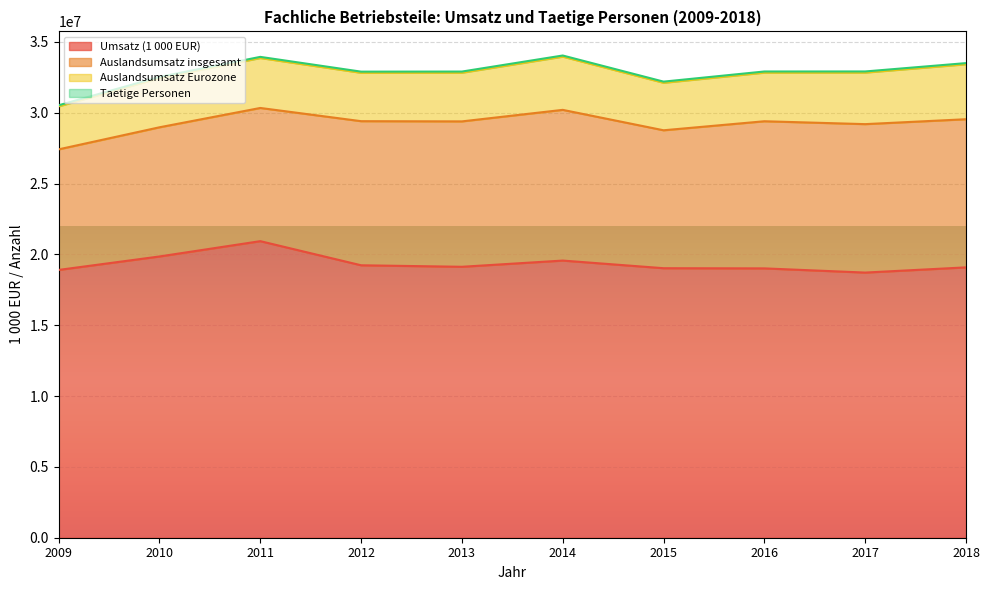

What are all the series names shown in the legend?

Umsatz (1 000 EUR), Auslandsumsatz insgesamt, Auslandsumsatz Eurozone, Taetige Personen